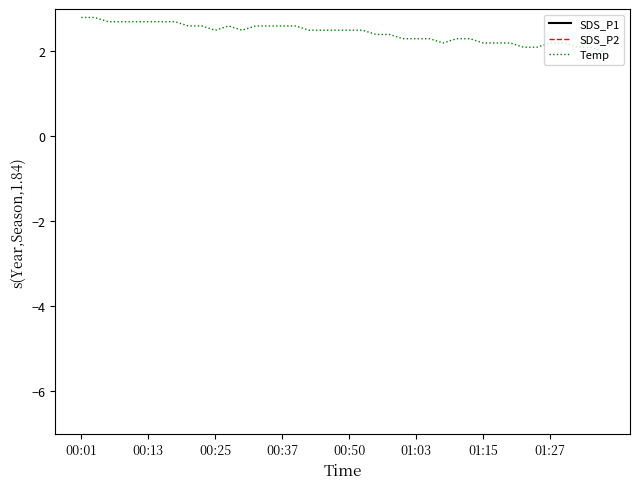

What is the value of the Temp point at the 3rd from the left?

2.7